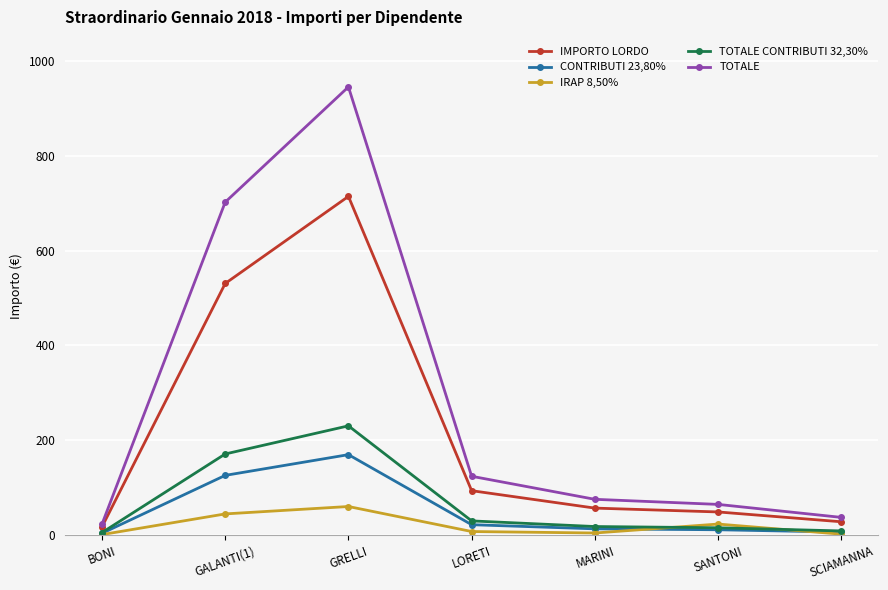

Rank the series by their maximum value, from lowest to highest.

IRAP 8,50%, CONTRIBUTI 23,80%, TOTALE CONTRIBUTI 32,30%, IMPORTO LORDO, TOTALE